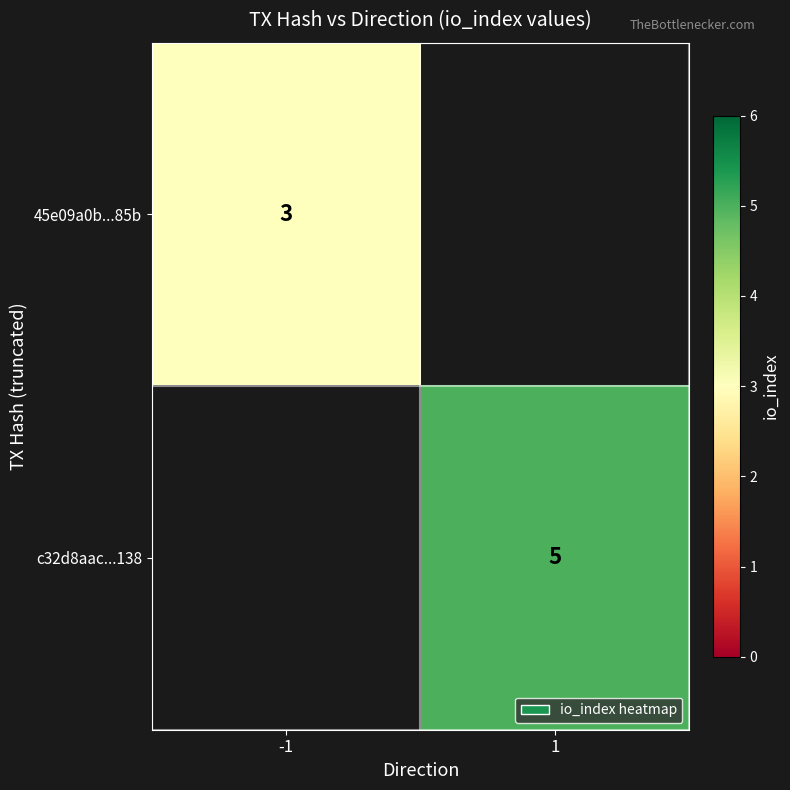

Is the value of c32d8aac...138 at 1 greater than the value of 45e09a0b...85b at -1?

Yes